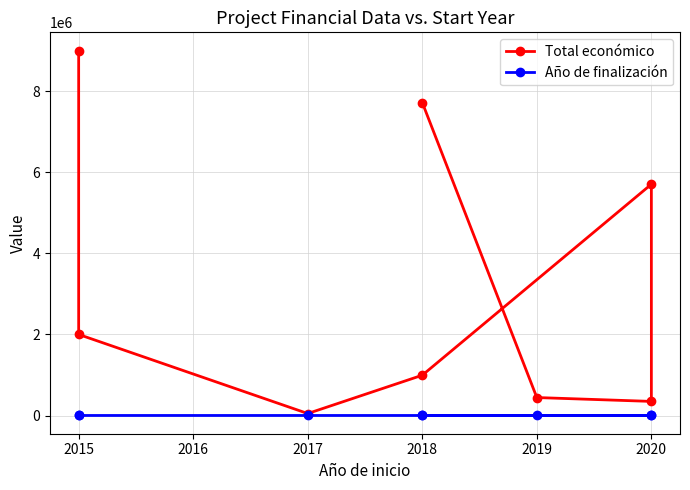

Rank the series by their maximum value, from lowest to highest.

Año de finalización, Total económico